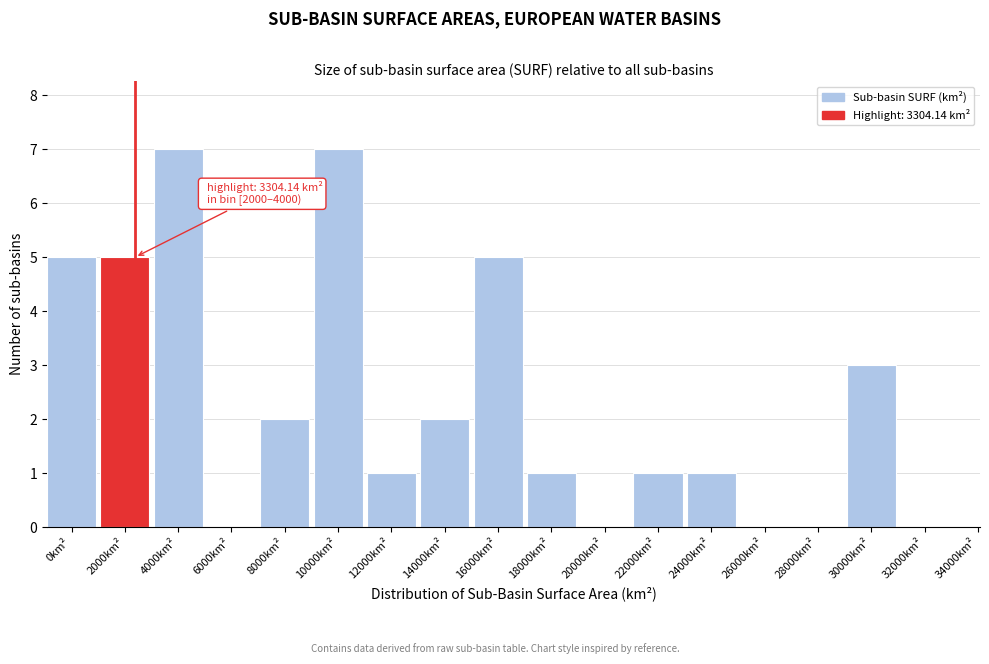

Reading left to right, extract all data points from this chart.

0km²=5	2000km²=5	4000km²=7	6000km²=0	8000km²=2	10000km²=7	12000km²=1	14000km²=2	16000km²=5	18000km²=1	20000km²=0	22000km²=1	24000km²=1	26000km²=0	28000km²=0	30000km²=3	32000km²=0	34000km²=0